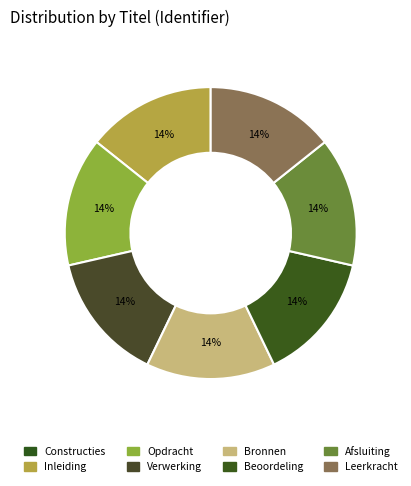

How many segments does this pie chart have?

8